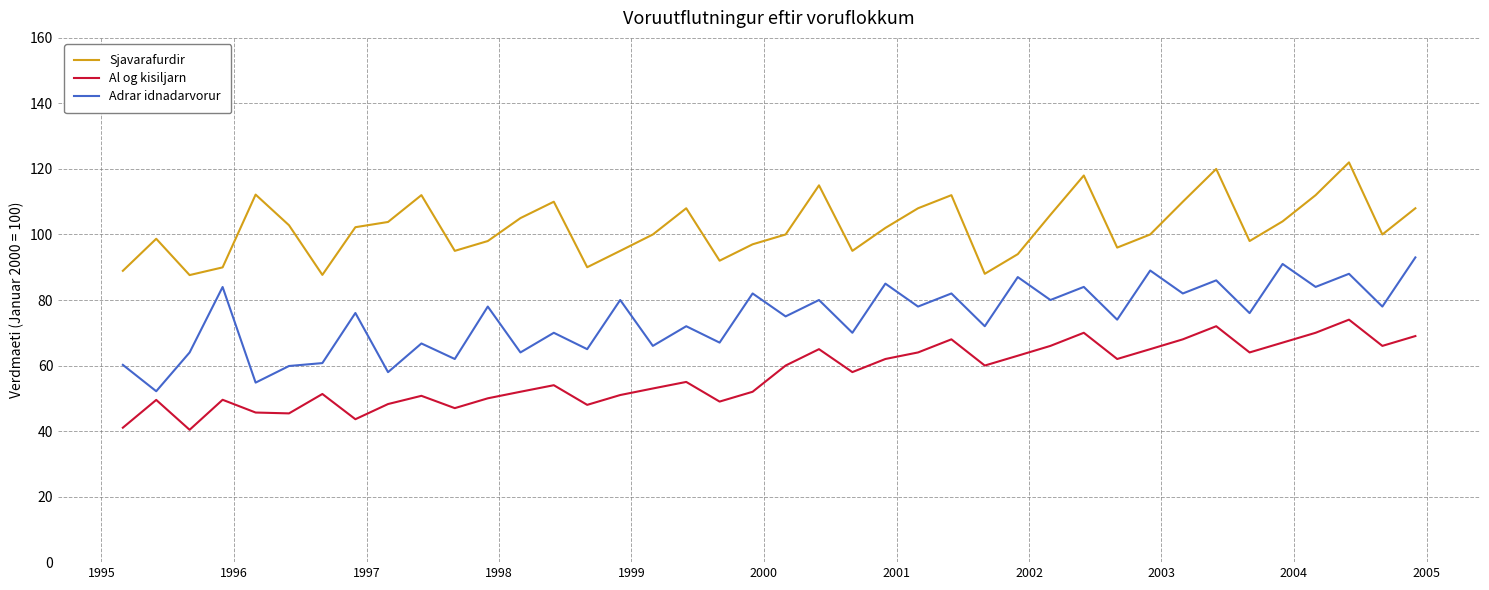

What is the maximum value shown in the chart?

122.0